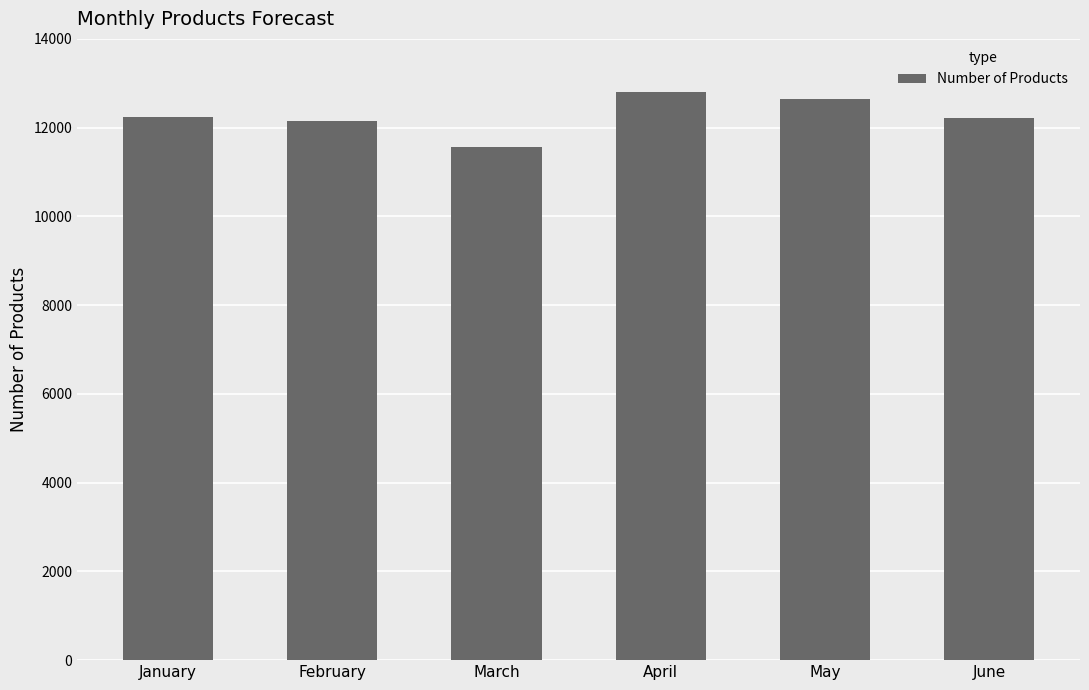

Count the number of categories in the chart.

6